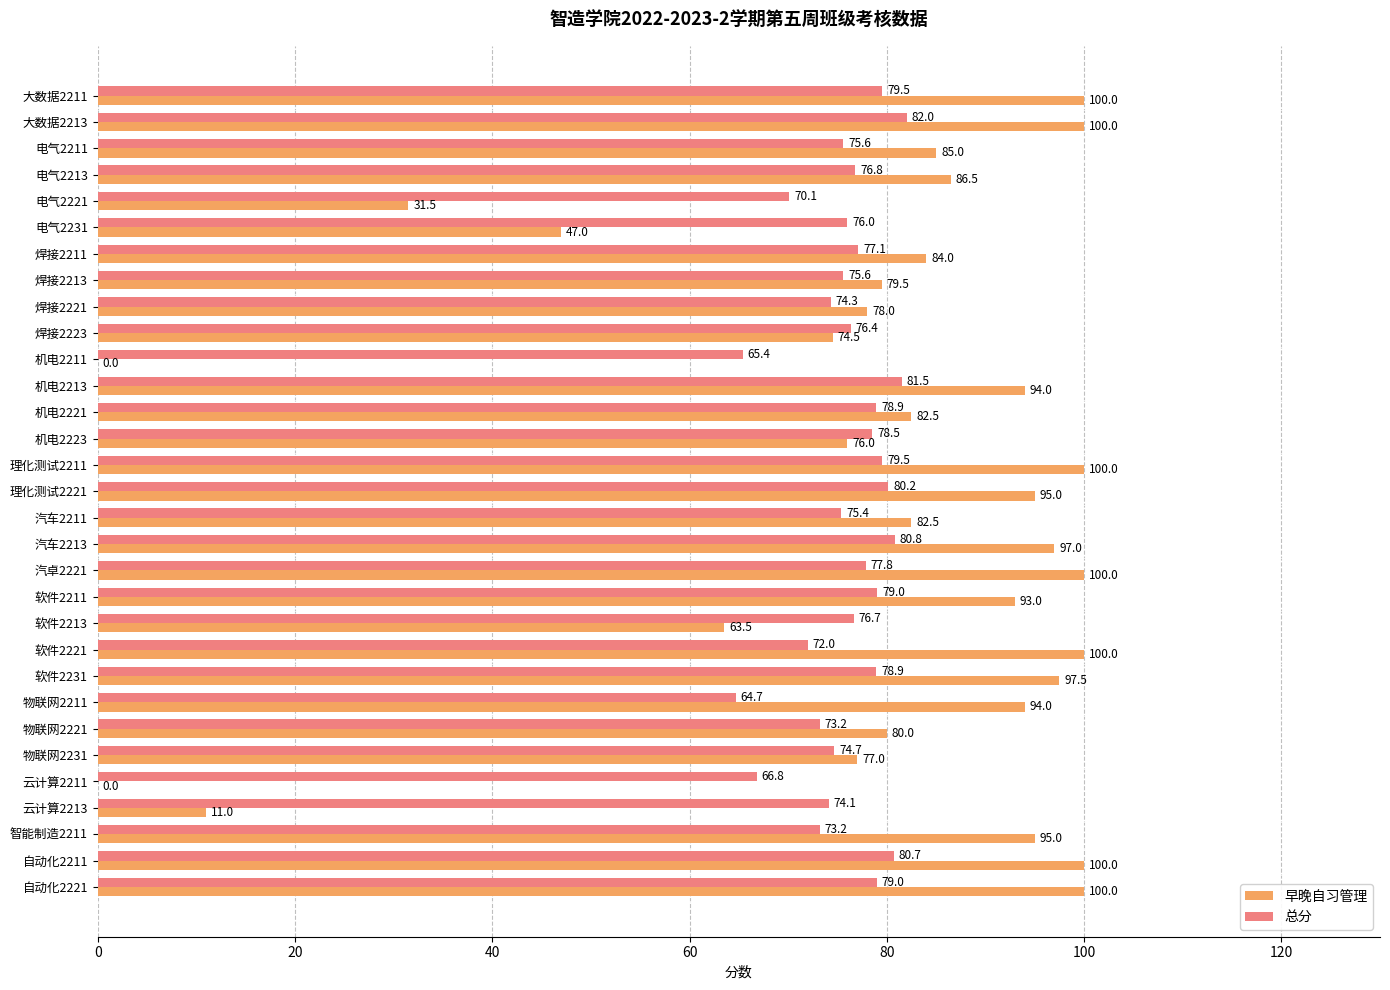

What is the maximum value shown in the chart?

100.0